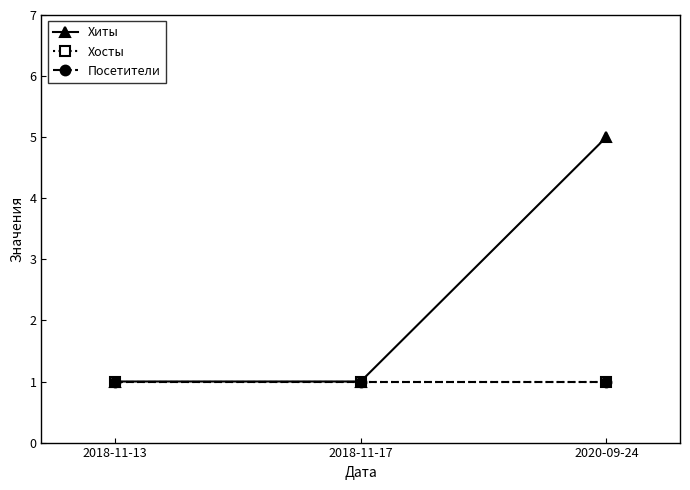

At which category is the sum across all series the highest?

2020-09-24